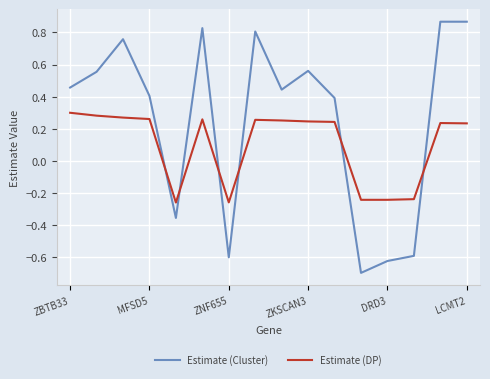

How many positive values does the Estimate (Cluster) series have?

11